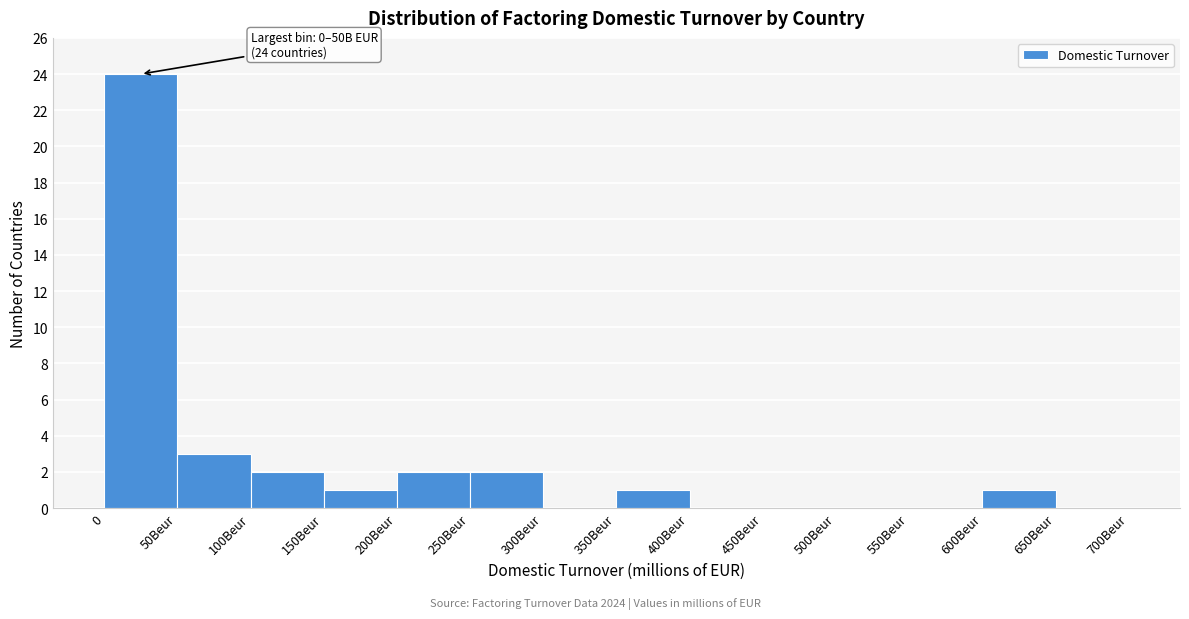

Reading left to right, what are all the values shown in this chart?

0=24	50Beur=3	100Beur=2	150Beur=1	200Beur=2	250Beur=2	300Beur=0	350Beur=1	400Beur=0	450Beur=0	500Beur=0	550Beur=0	600Beur=1	650Beur=0